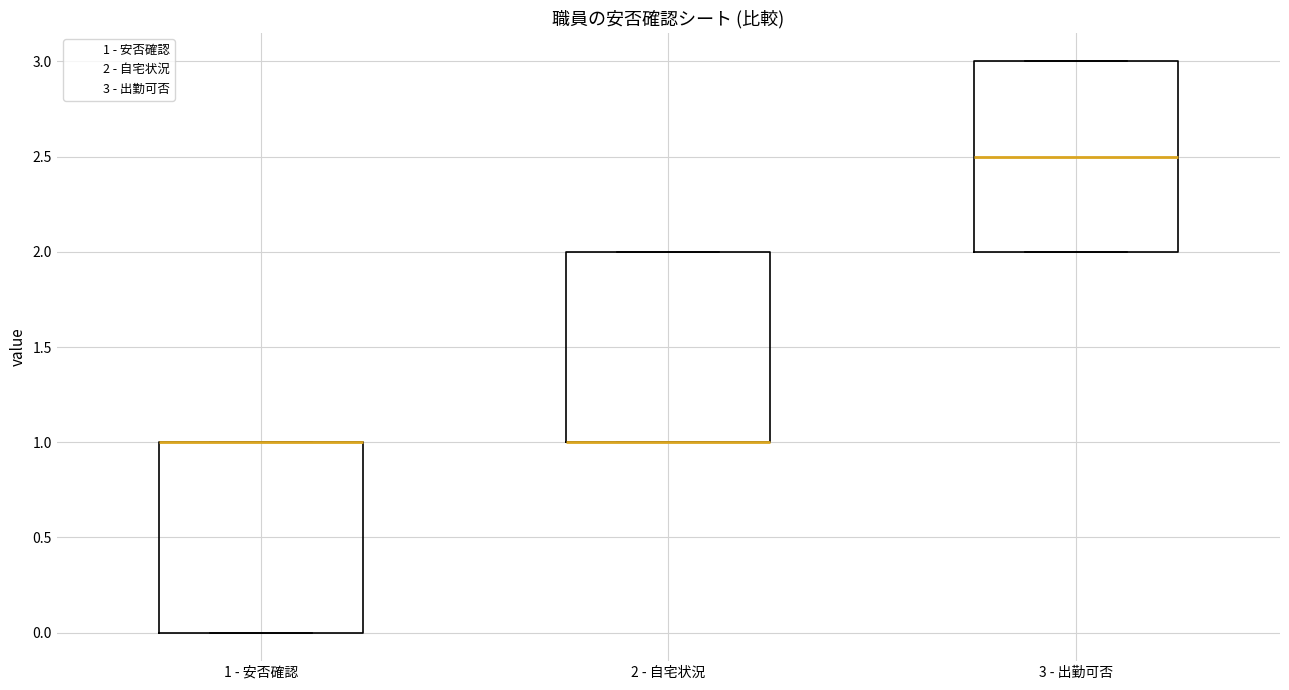

Where is the lower edge of the box for 2 - 自宅状況 on the y-axis? The values are not printed on the chart, so give them approximately, as read against the axis.

1.0